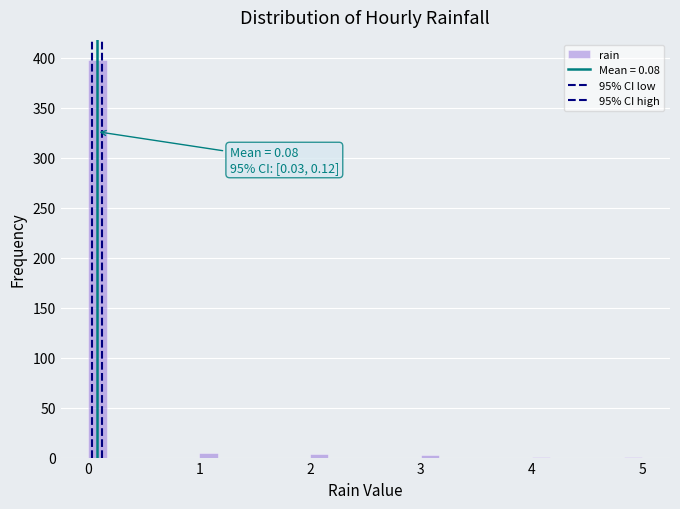

Read against the x-axis, roughly where is the centre of the tallest bar?

0.1